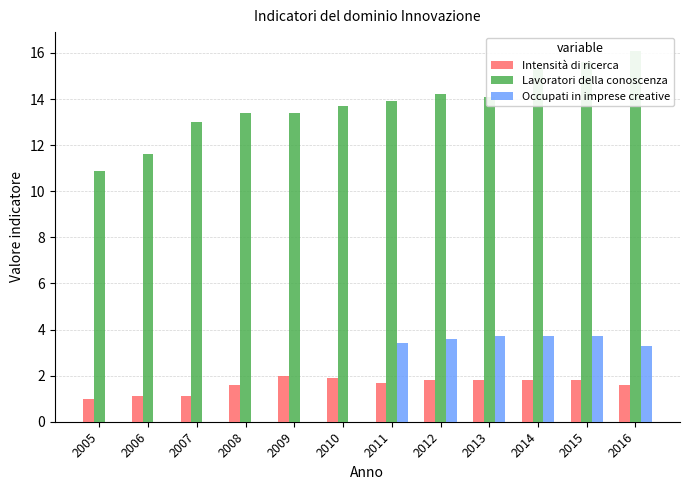

Rank the series by their maximum value, from highest to lowest.

Lavoratori della conoscenza, Occupati in imprese creative, Intensità di ricerca